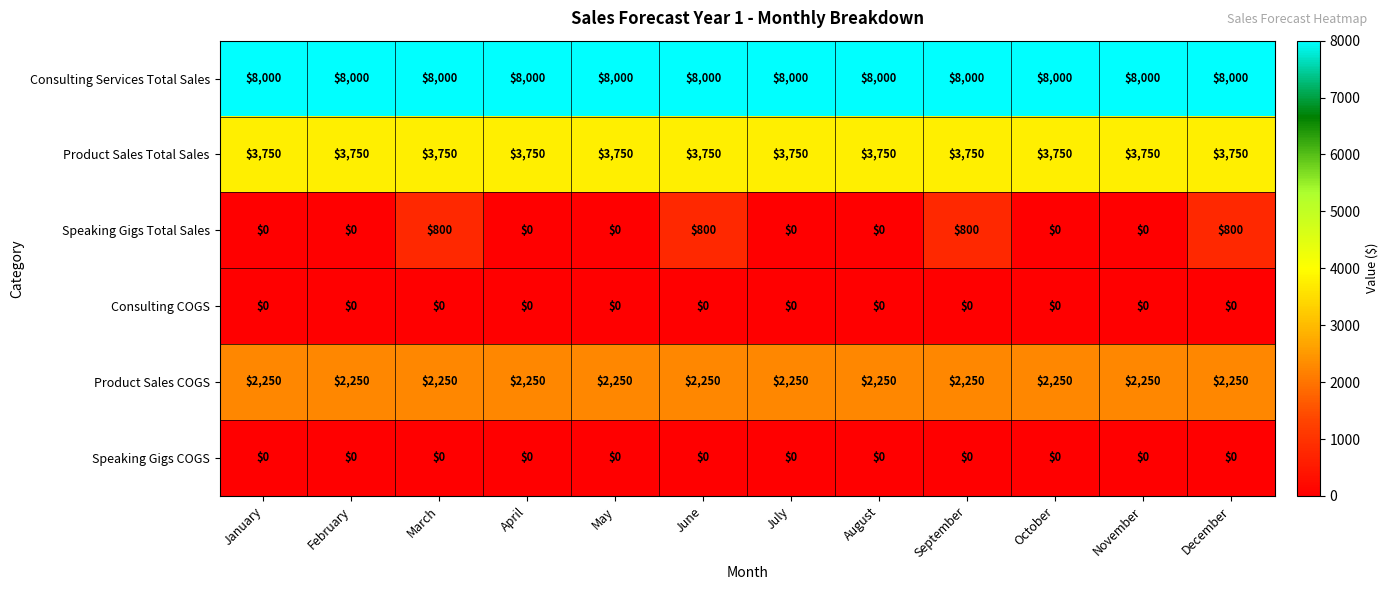

What is the sum of the Product Sales Total Sales values at June and July?

7500